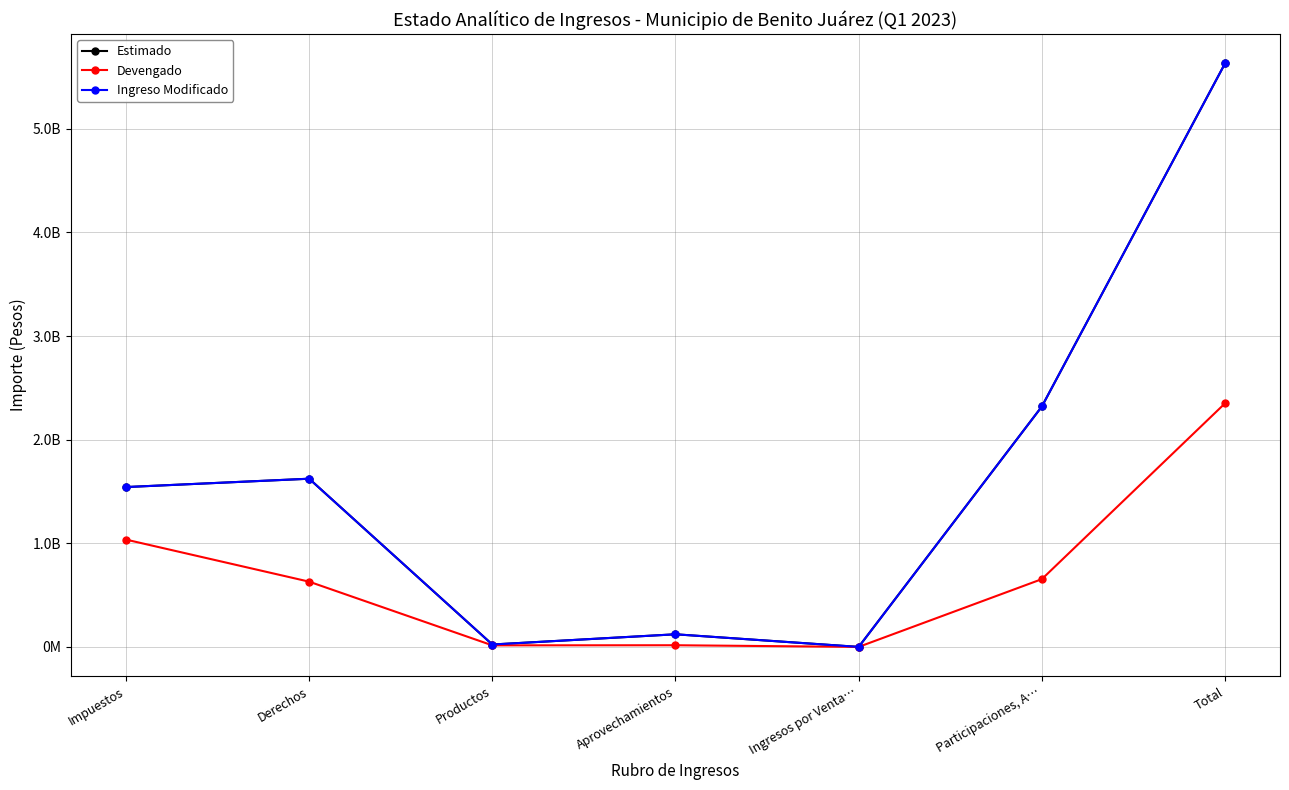

Is this an area chart (filled region under the line)?

No